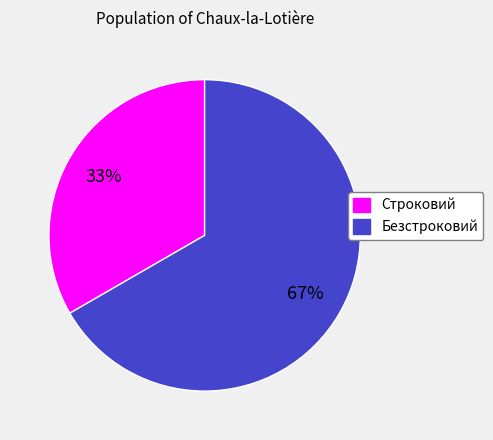

Count the number of slices in the pie.

2